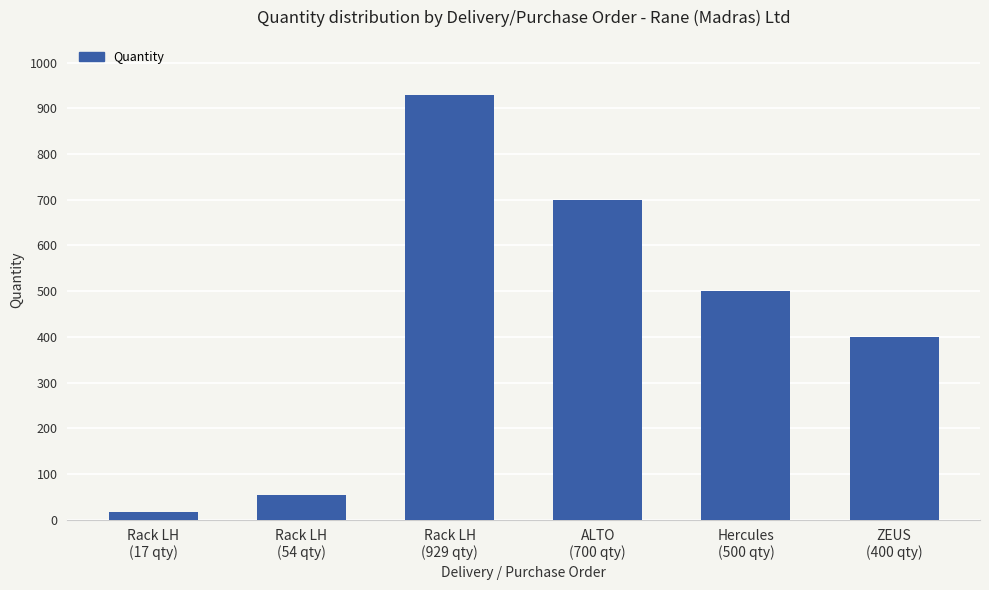

Approximately how many times larger is the value at Rack LH
(929 qty) compared to Hercules
(500 qty)?

1.9